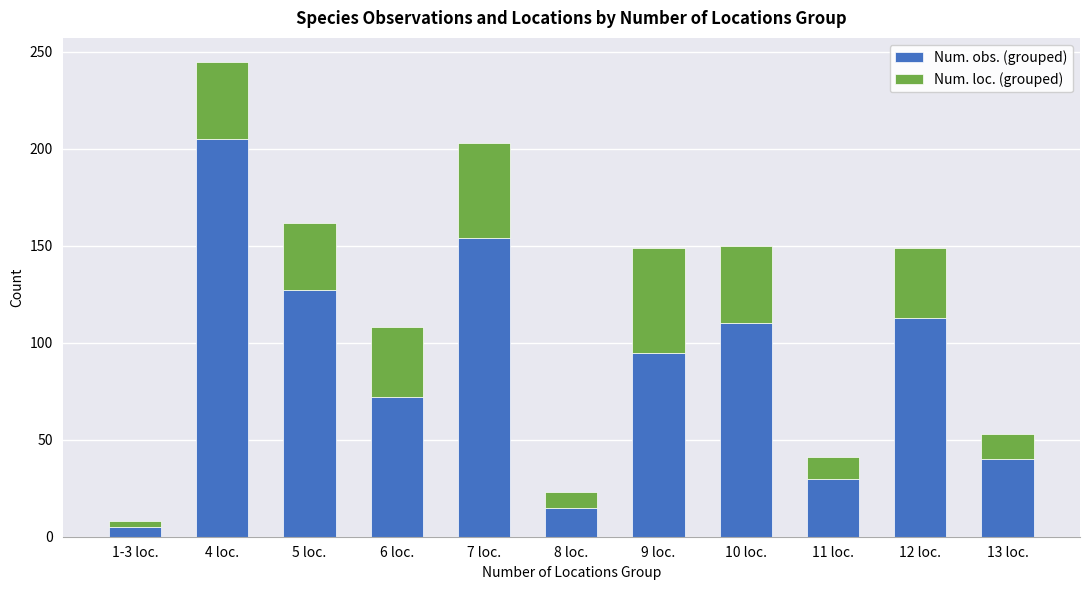

The value of Num. obs. (grouped) at 4 loc. is 336. True or false?

False